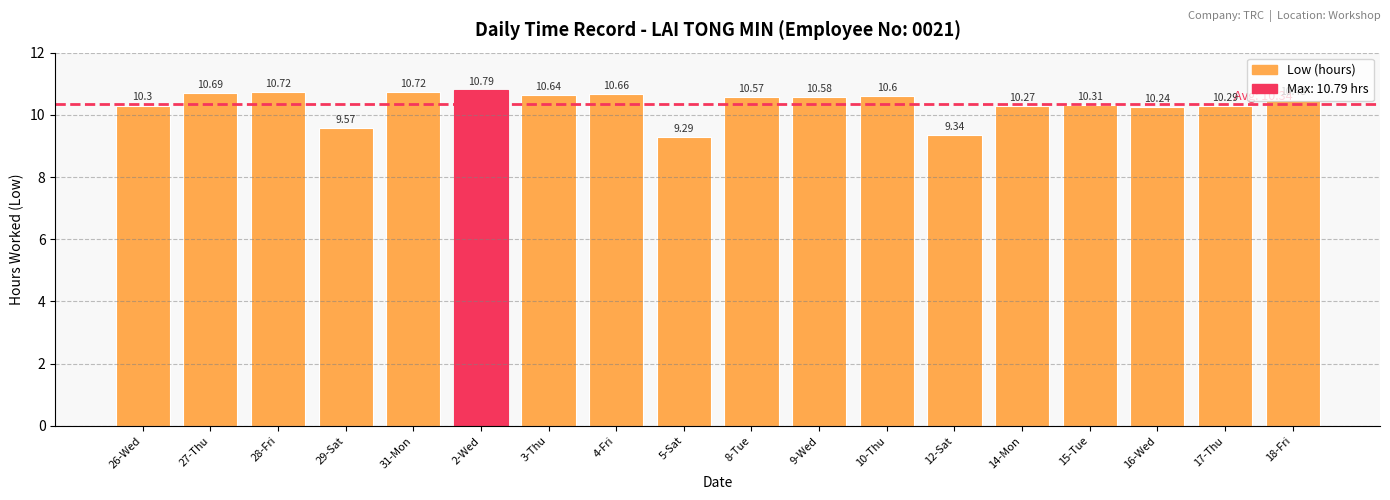

How many values are below 10?

3